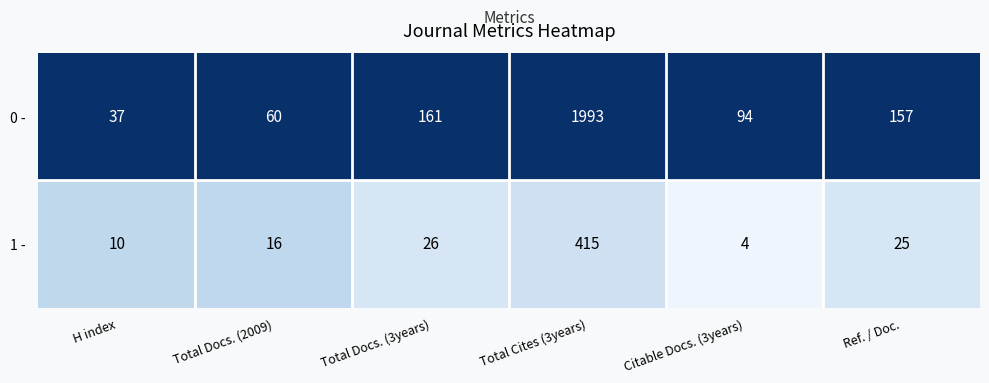

What is the maximum value shown in the chart?

1993